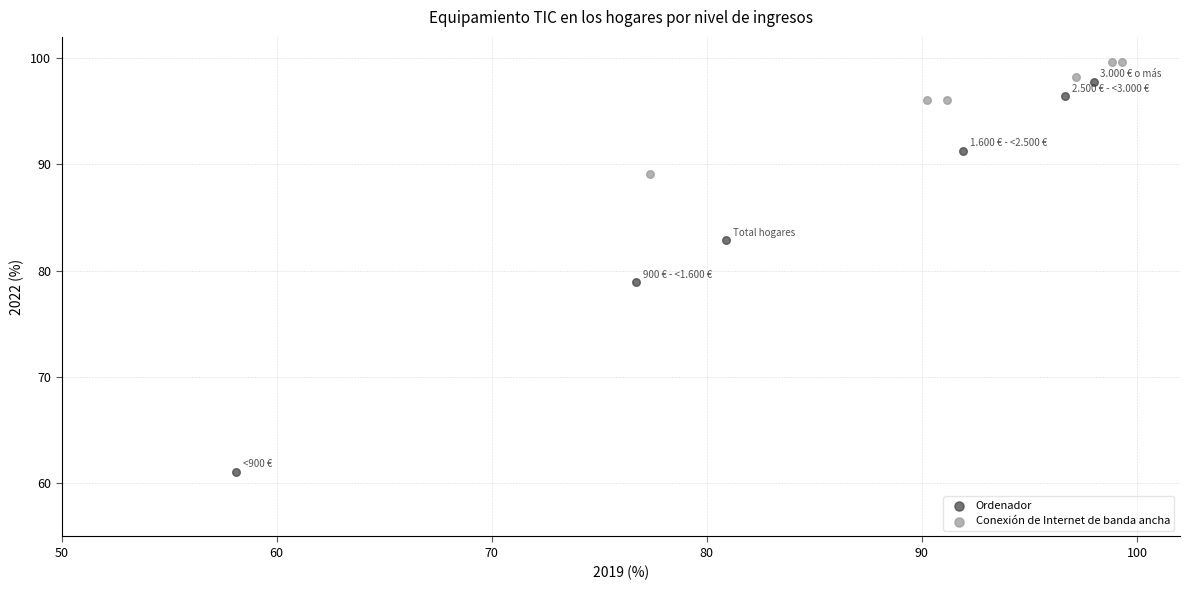

What are all the series names shown in the legend?

Ordenador, Conexión de Internet de banda ancha